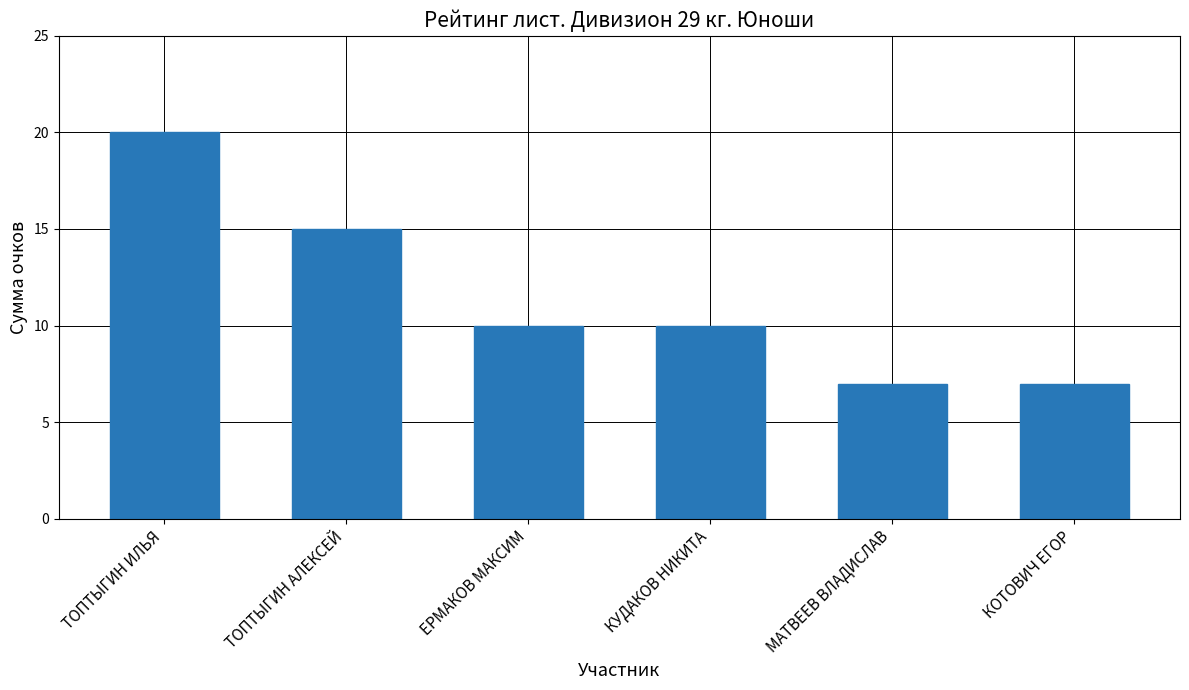

Which category has the highest value across all series?

ТОПТЫГИН ИЛЬЯ